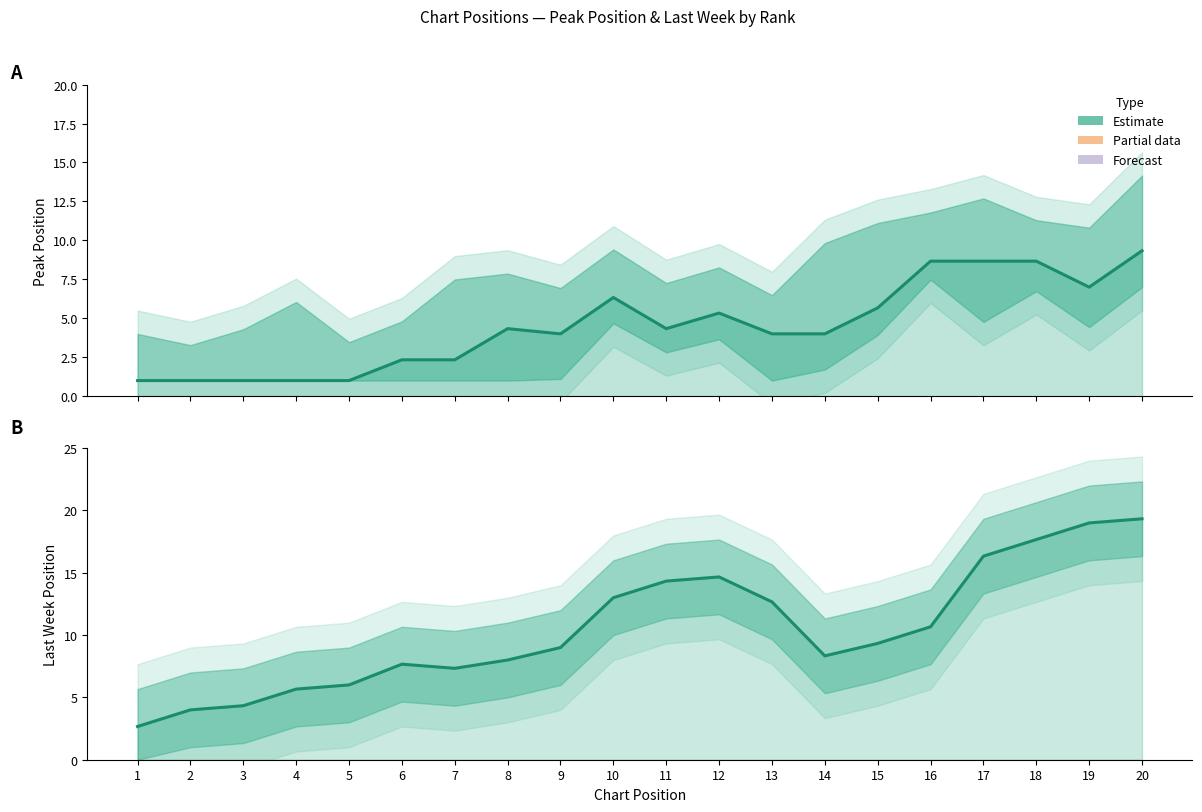

At which category does the data reach its first local valley?

9